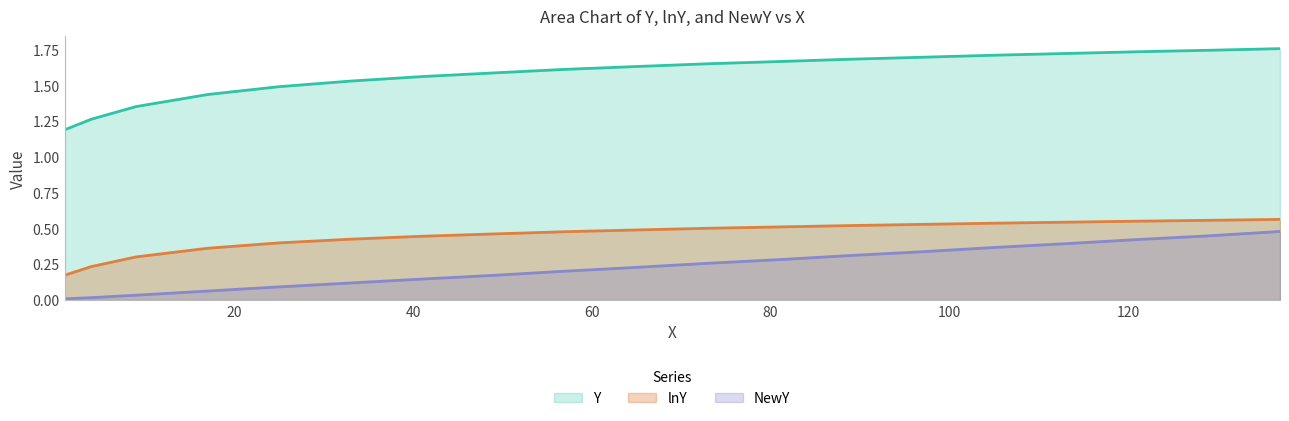

What is the value of the lnY point at the 8th from the left?

0.5